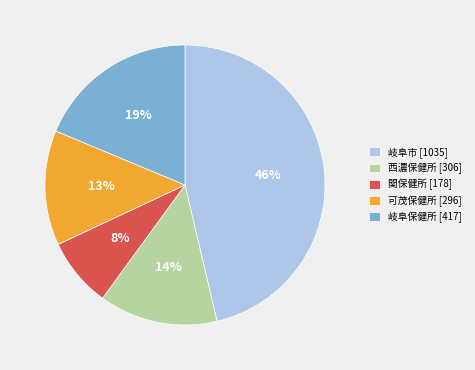

Combined, do 関保健所 and 可茂保健所 account for over 50%?

No